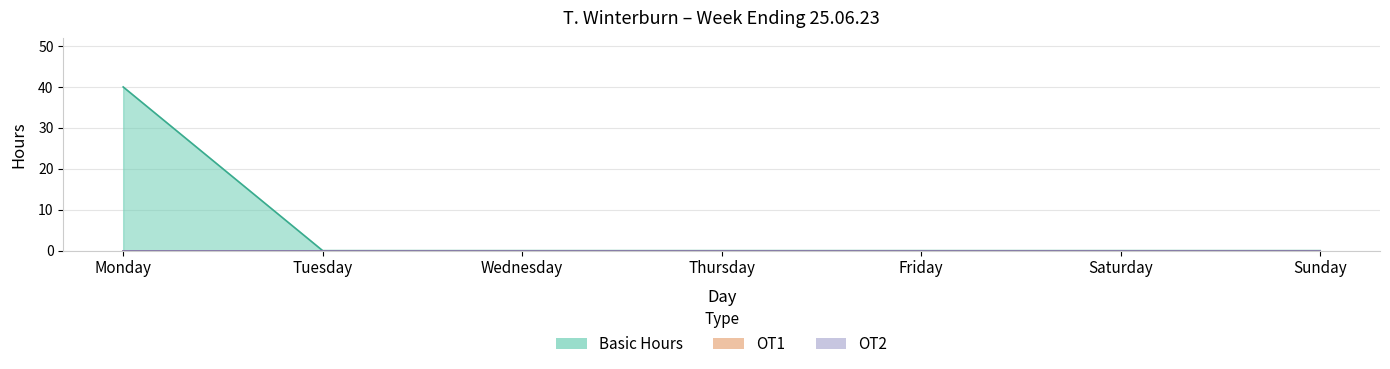

At how many categories does at least one series exceed 38?

1